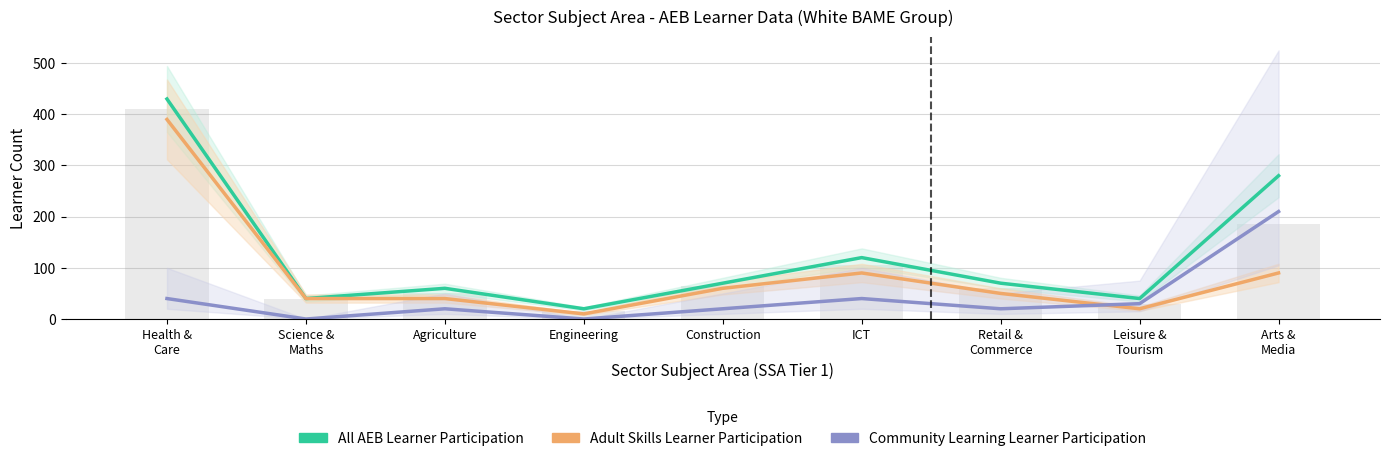

The All AEB Learner Participation series shows 70 at Construction. True or false?

True